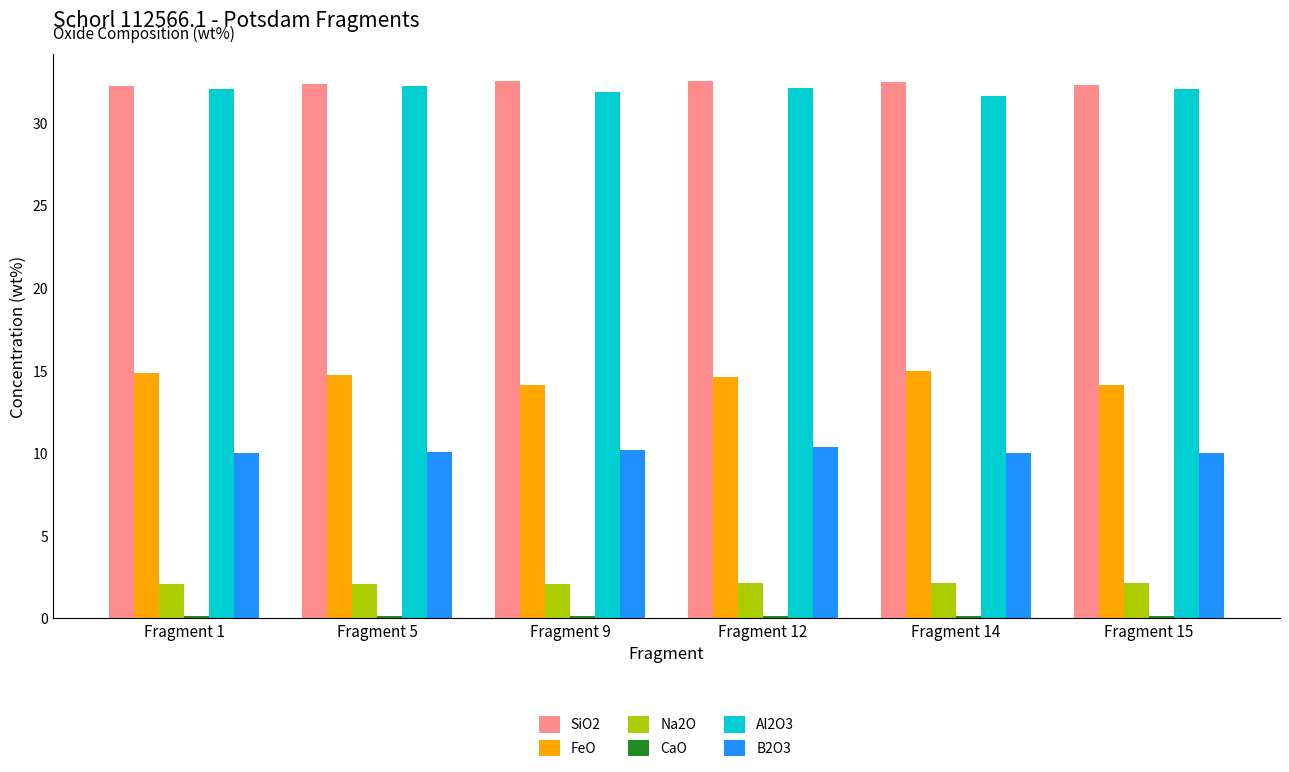

At how many categories does at least one series exceed 5?

6